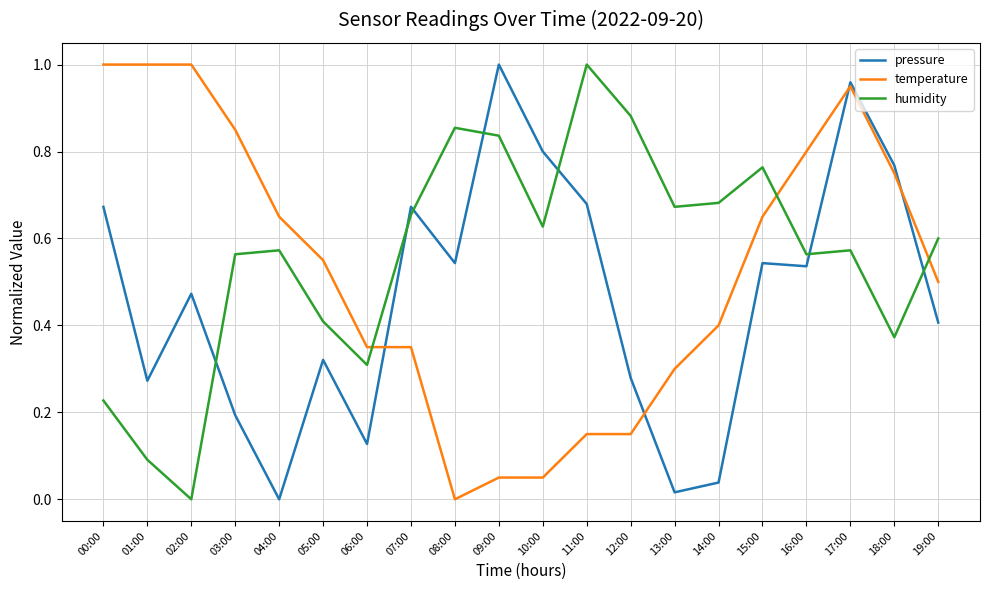

Rank the series by their average value, from highest to lowest.

humidity, temperature, pressure